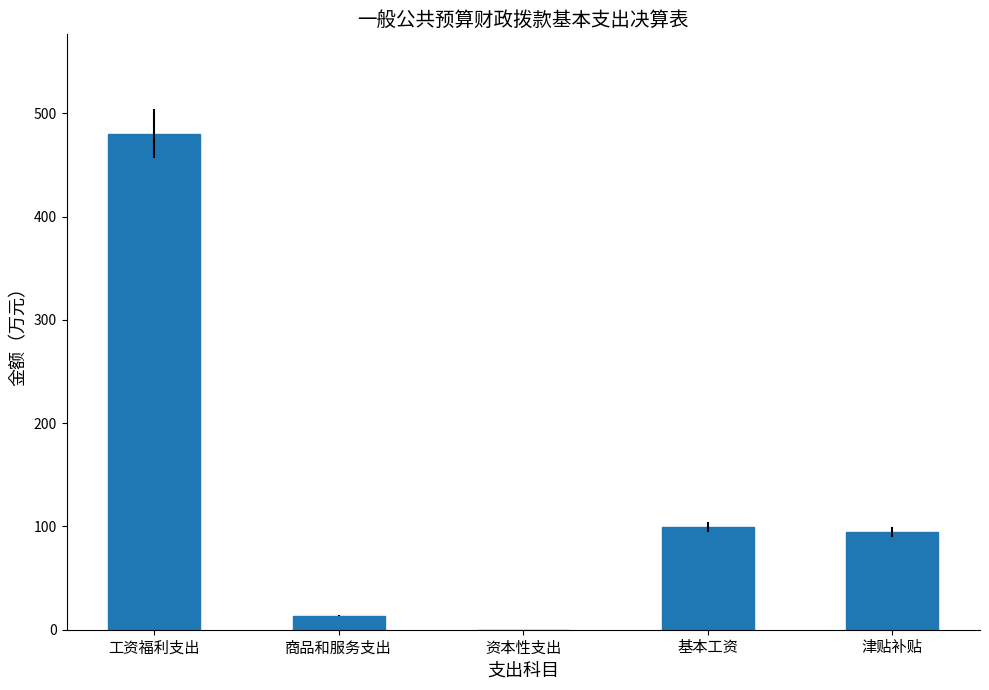

True or false: the data shows 480.3 at 工资福利支出.

True